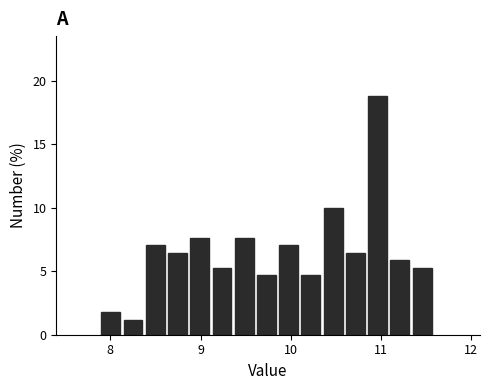

Read against the x-axis, roughly where is the centre of the tallest bar?

11.0